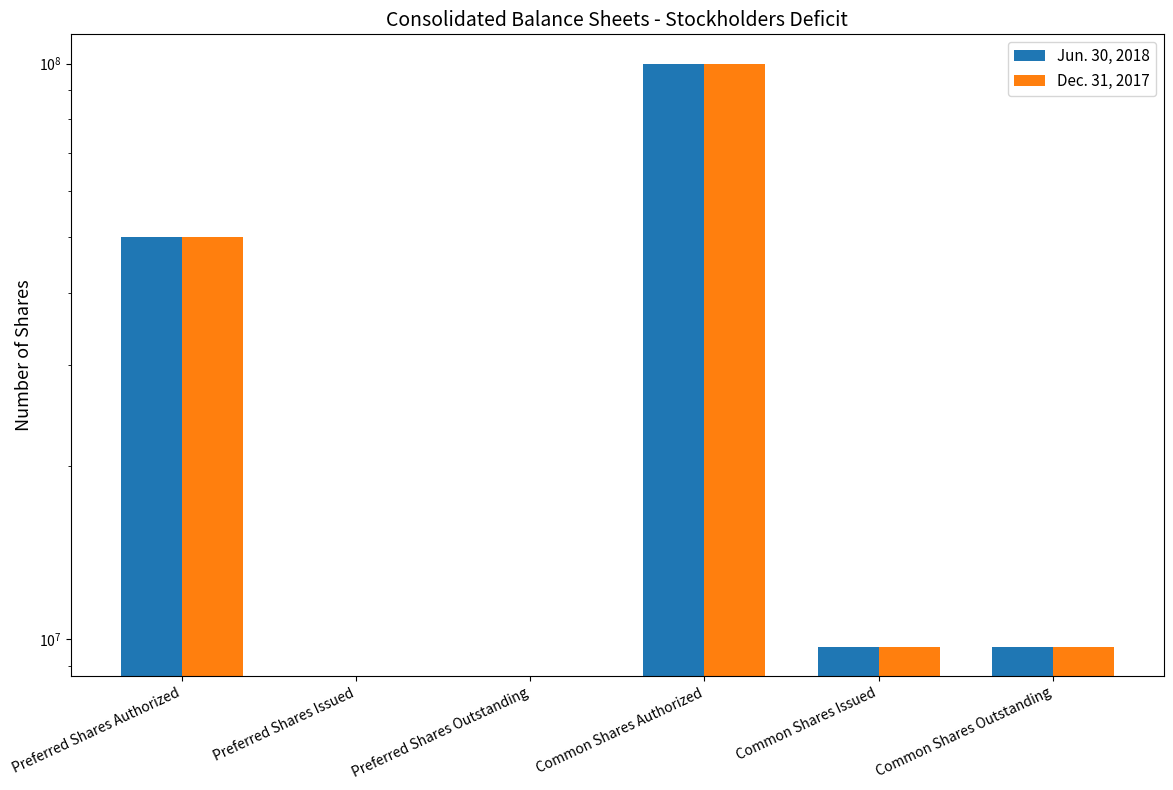

What is the difference between the maximum and minimum values in the Jun. 30, 2018 series?

100000000